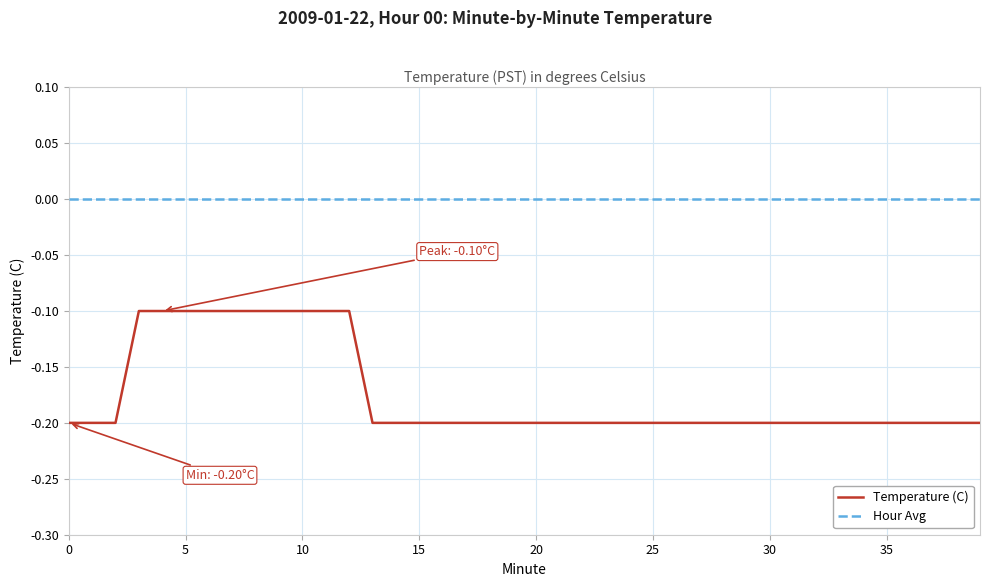

How many lines are shown in the chart?

2